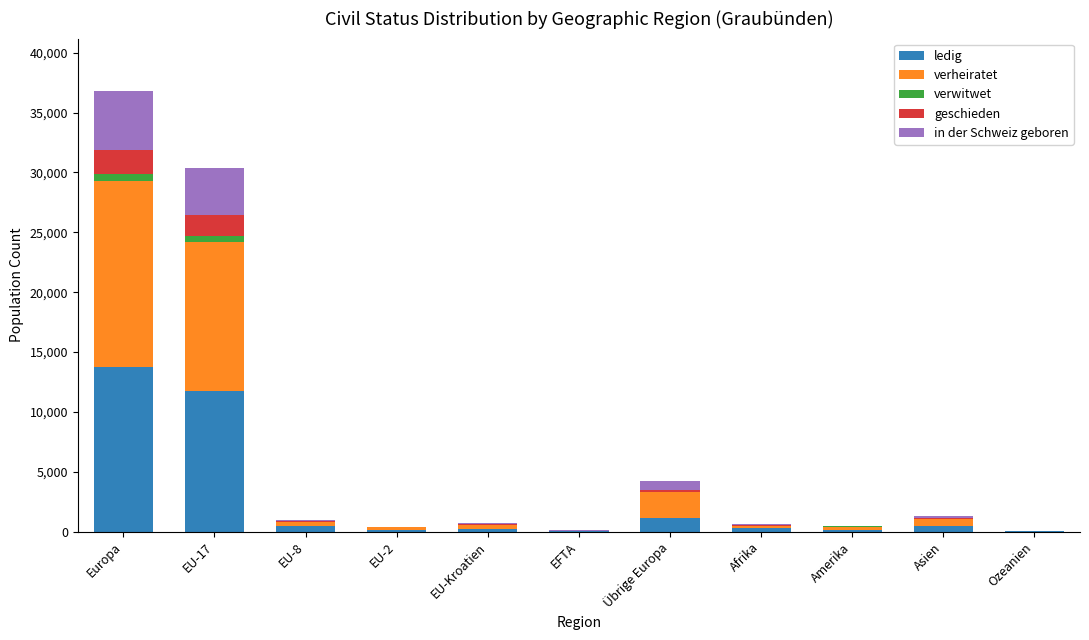

What is the sum of all ledig values?

28440